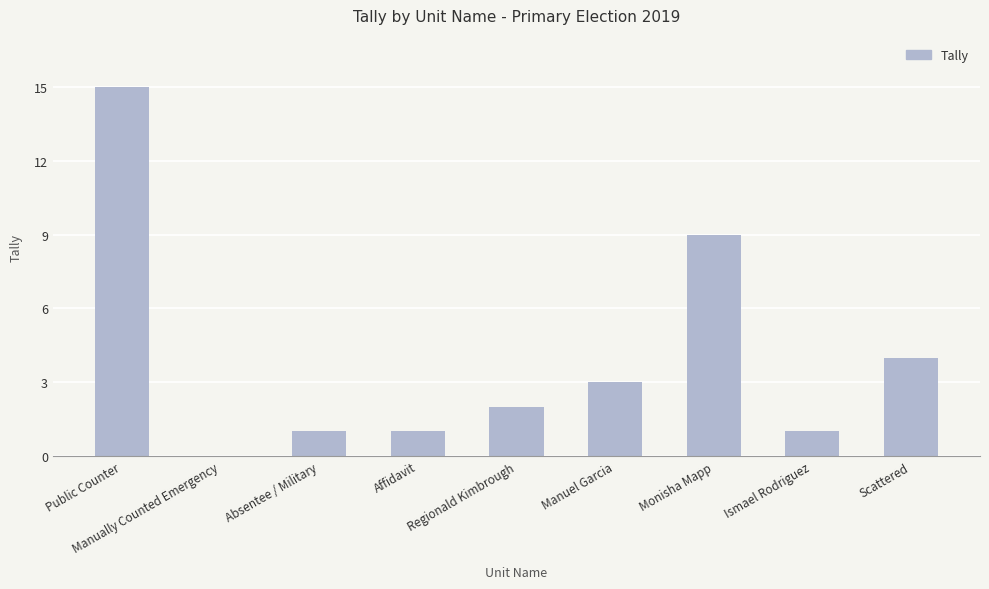

True or false: the data shows 3 at Regionald Kimbrough.

False